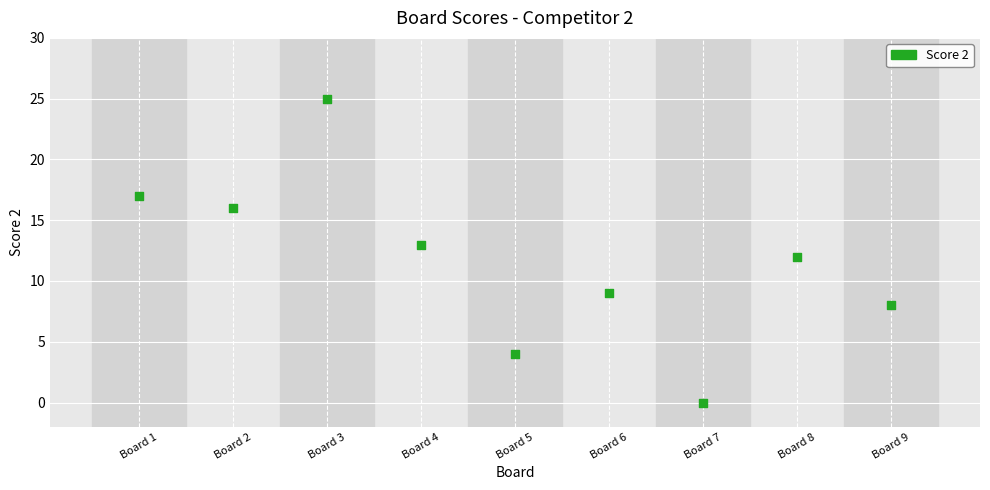

What is the range of X values (max minus min)?

8